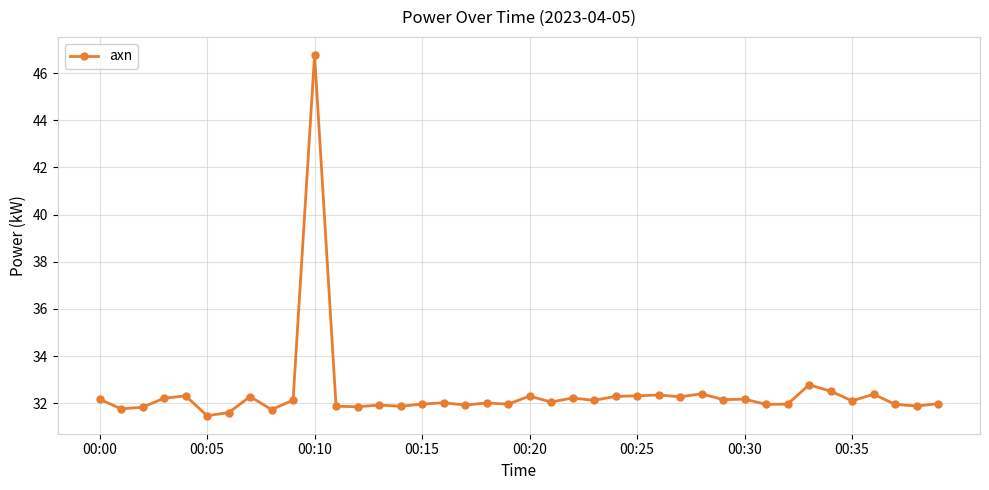

What is the minimum value shown in the chart?

31.5